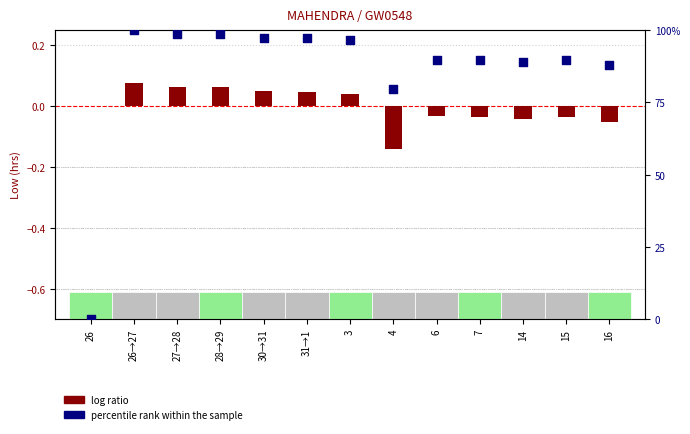

Which series contains the lowest Y value?

log ratio